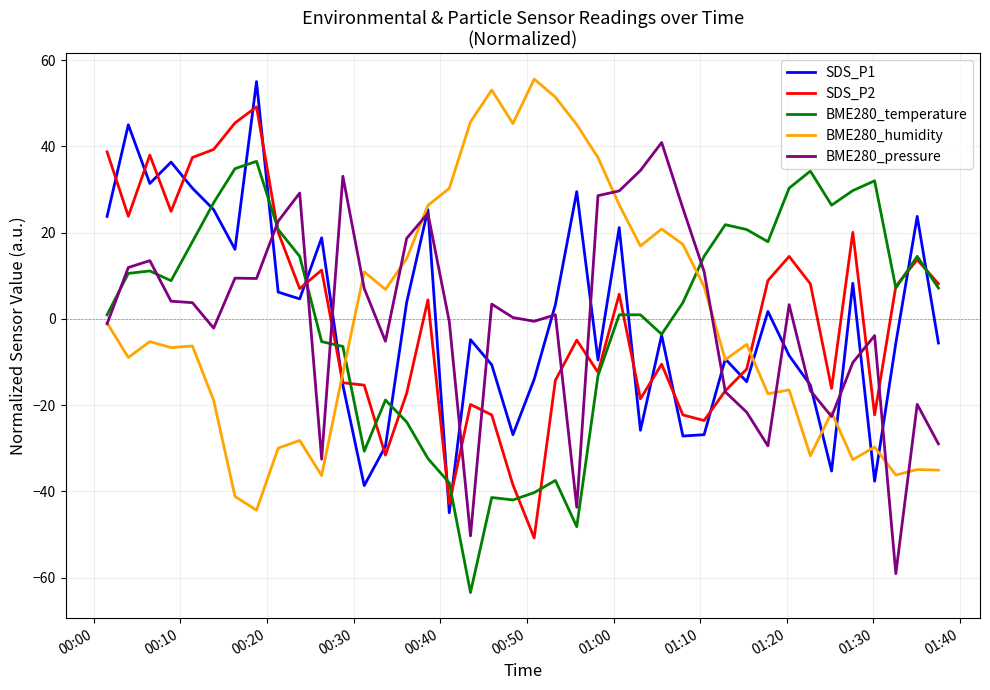

True or false: SDS_P2 and BME280_humidity cross at least once.

True